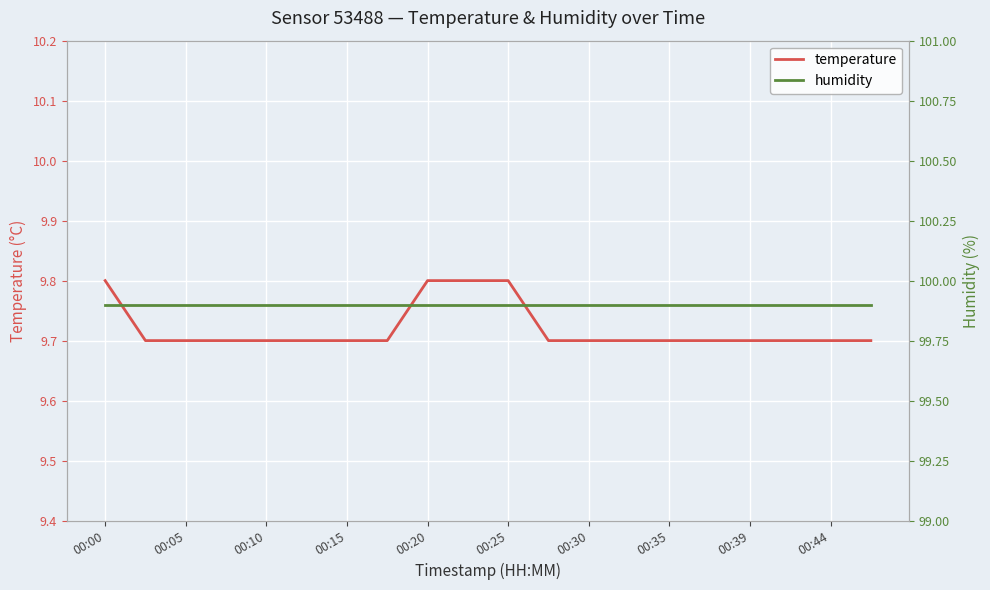

Which label corresponds to the largest value in the chart?

00:00